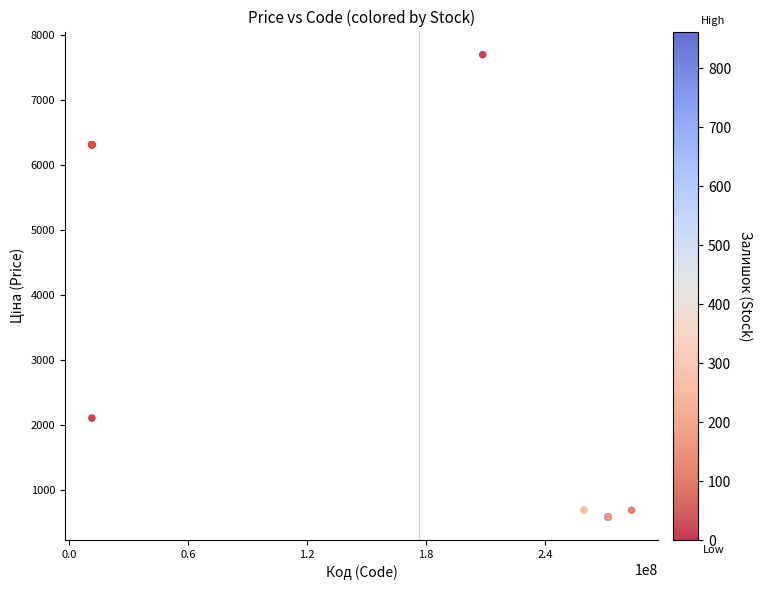

What Y value in the scatter plot is closest to 4141?

2108.4